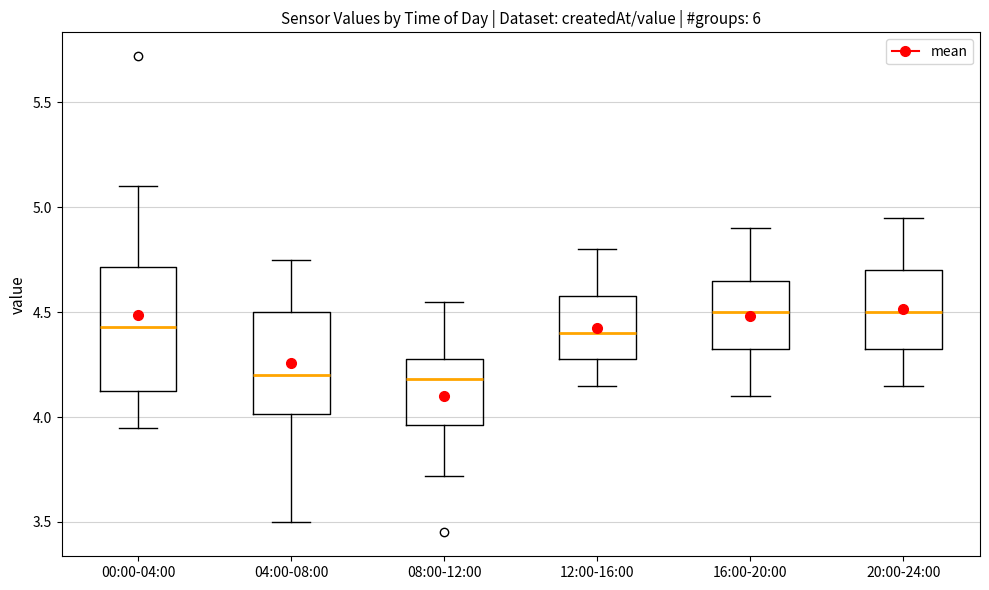

Where is the upper edge of the box for 08:00-12:00 on the y-axis? The values are not printed on the chart, so give them approximately, as read against the axis.

4.30